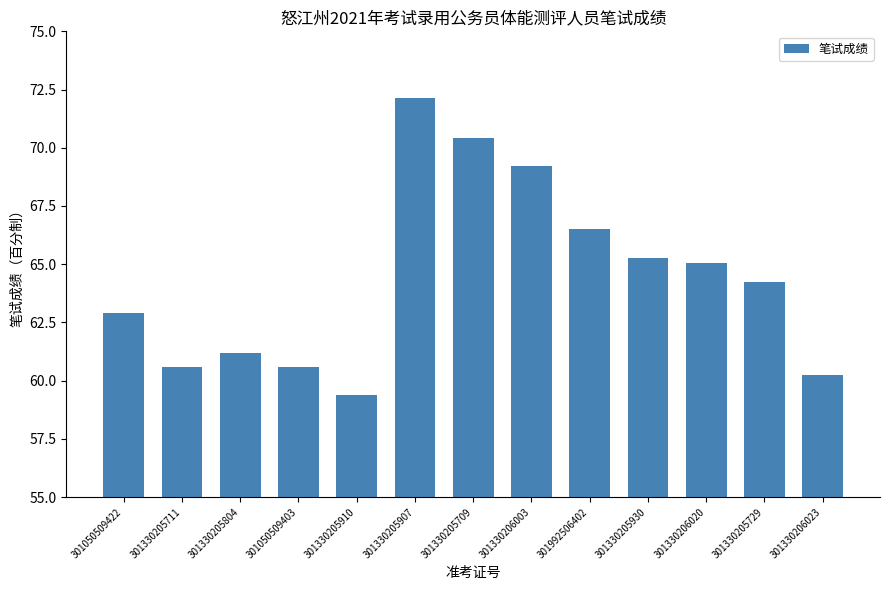

Count the number of data series in this chart.

1